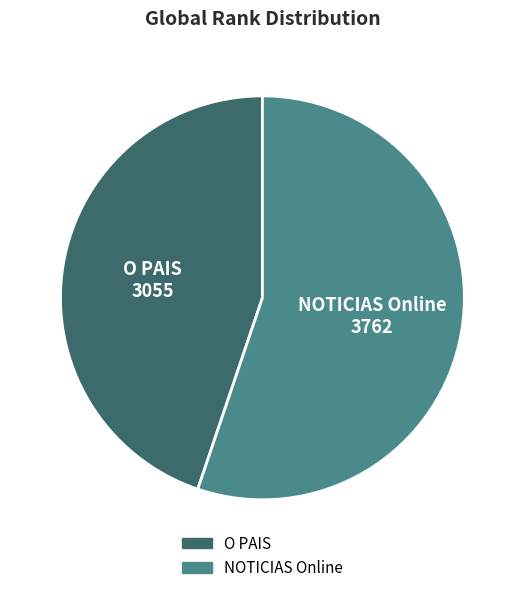

True or false: O PAIS accounts for 52% of the total.

False